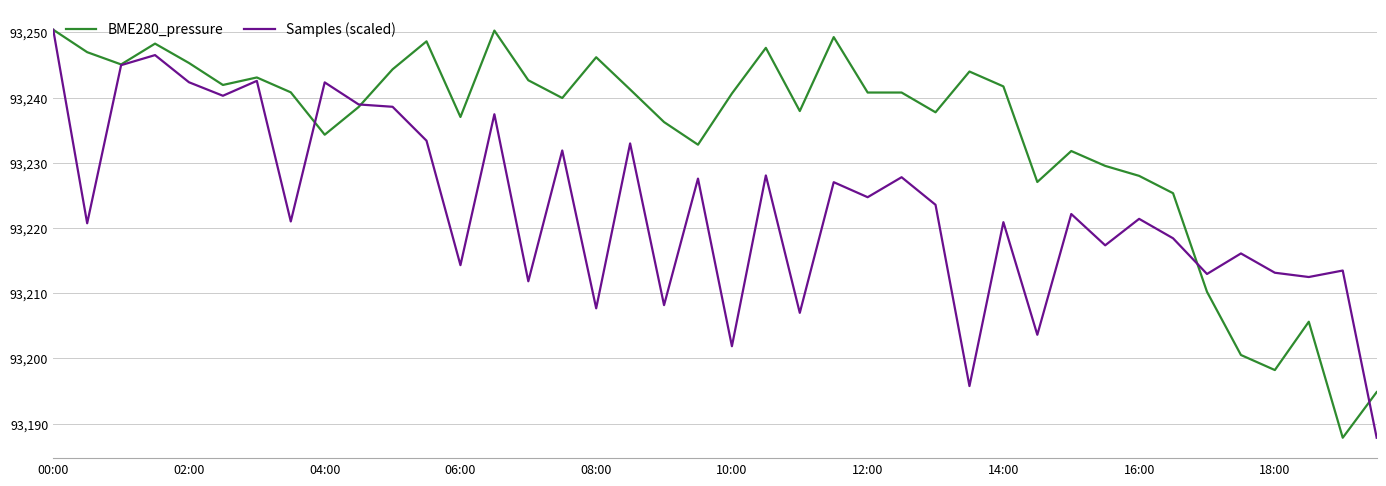

Rank the series by their average value, from lowest to highest.

Samples (scaled), BME280_pressure